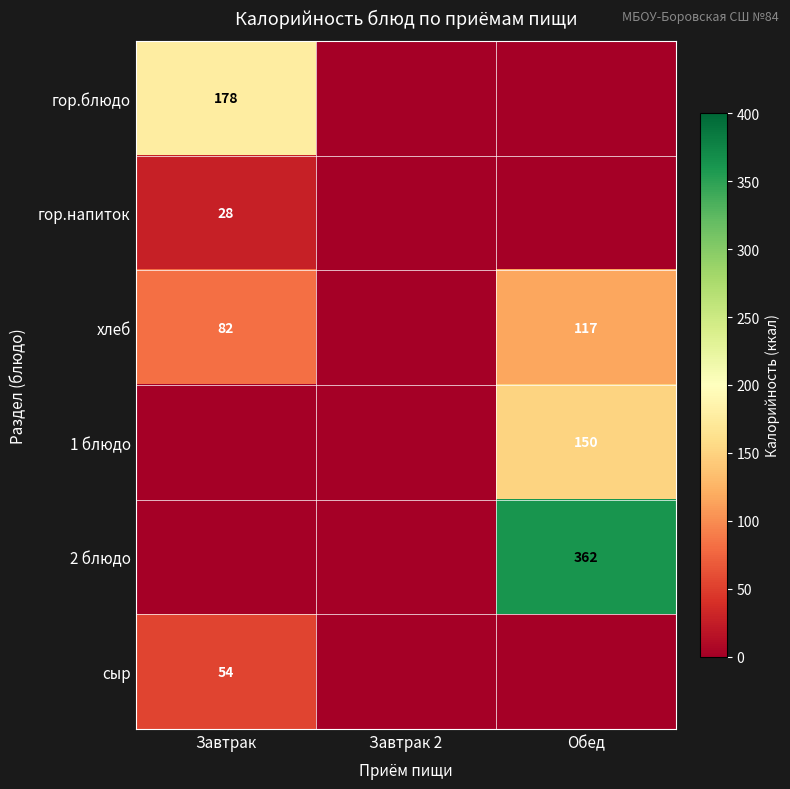

What is the total value across all series at Обед?

629.0